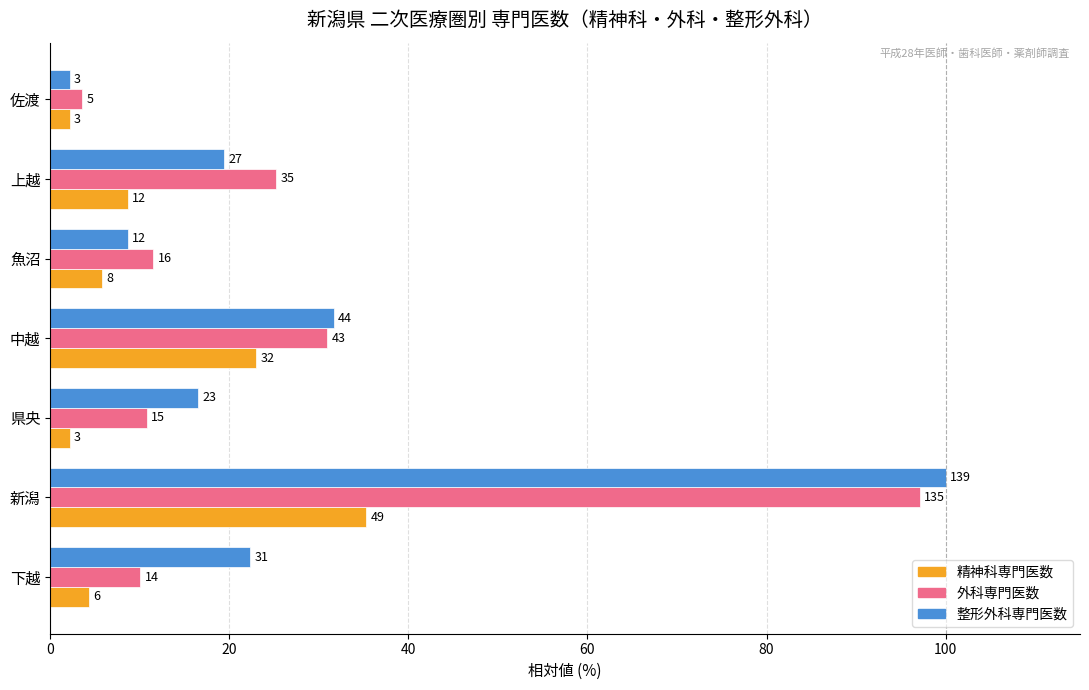

Which series has the largest total across all categories?

整形外科専門医数